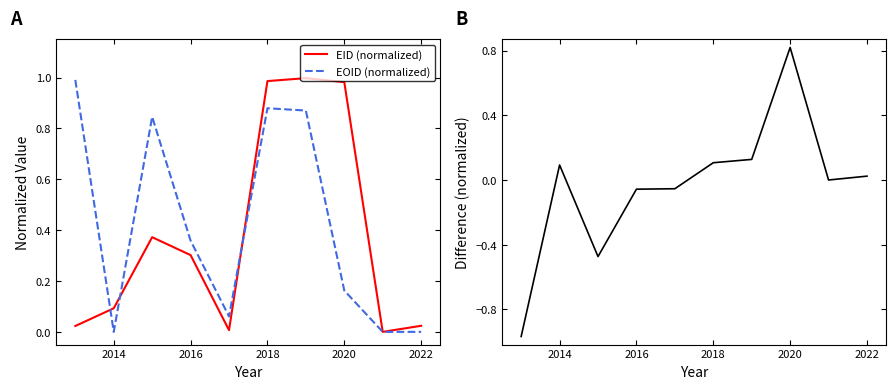

Reading left to right, list all the values displayed in this chart.

EID (normalized): 0.0	0.1	0.4	0.3	0.0	1.0	1.0	1.0	0.0	0.0
EOID (normalized): 1.0	0.0	0.8	0.4	0.1	0.9	0.9	0.2	0.0	0.0
EID − EOID error: -1.0	0.1	-0.5	-0.1	-0.1	0.1	0.1	0.8	0.0	0.0